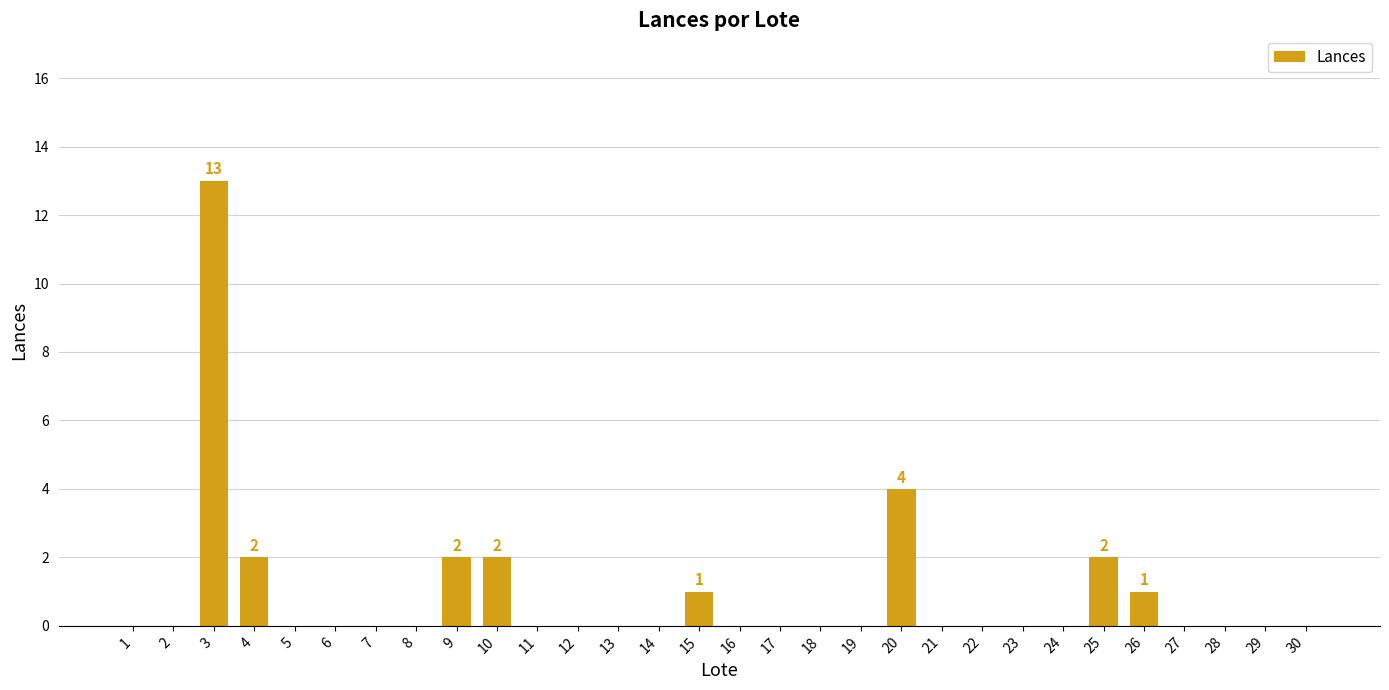

Count the number of data series in this chart.

1